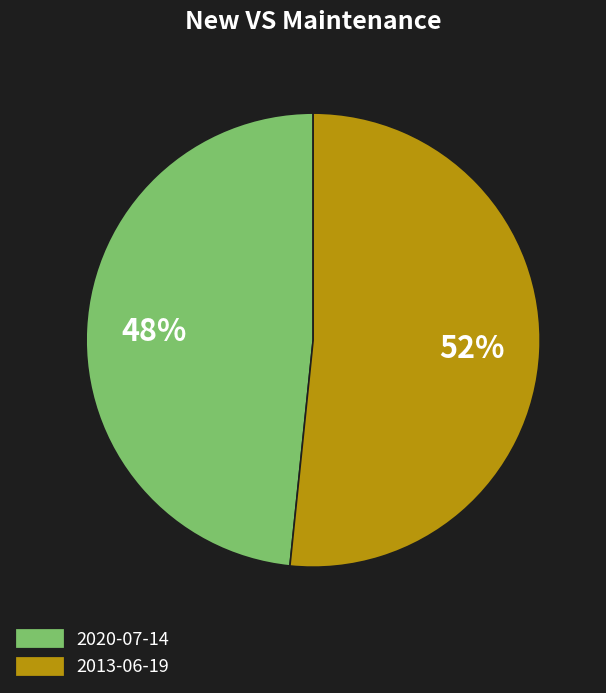

The 2020-07-14 slice represents 48% of the pie. True or false?

True